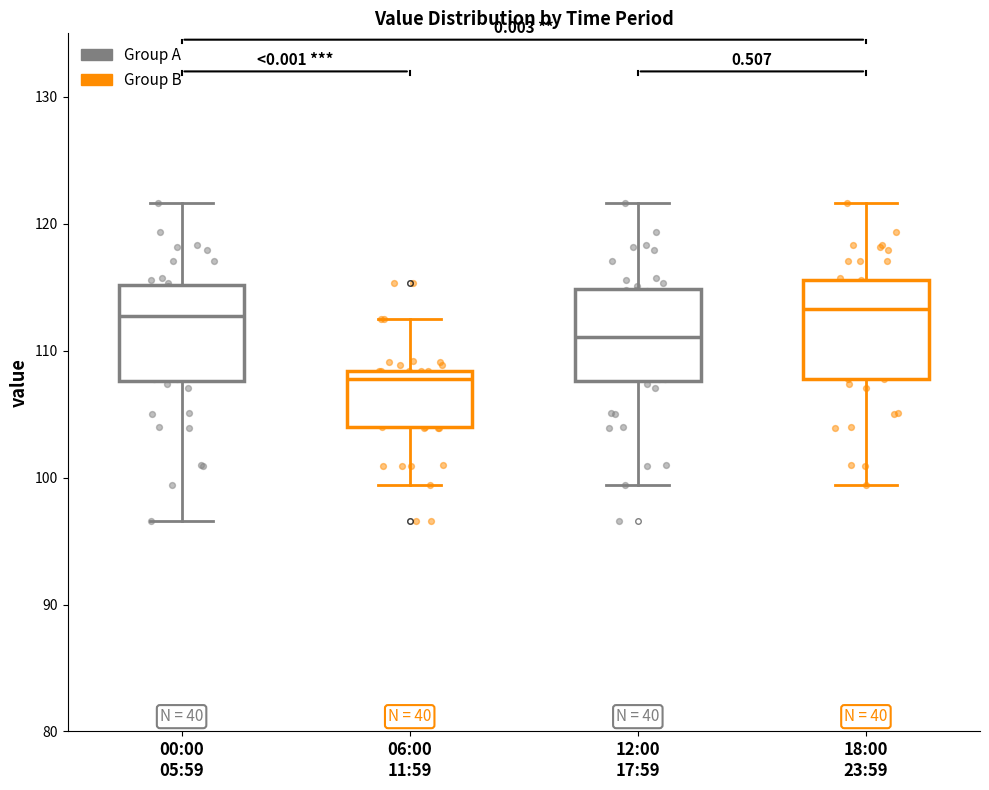

Where does the median line of the box for 18:00 23:59 sit on the y-axis? The values are not printed on the chart, so give them approximately, as read against the axis.

113